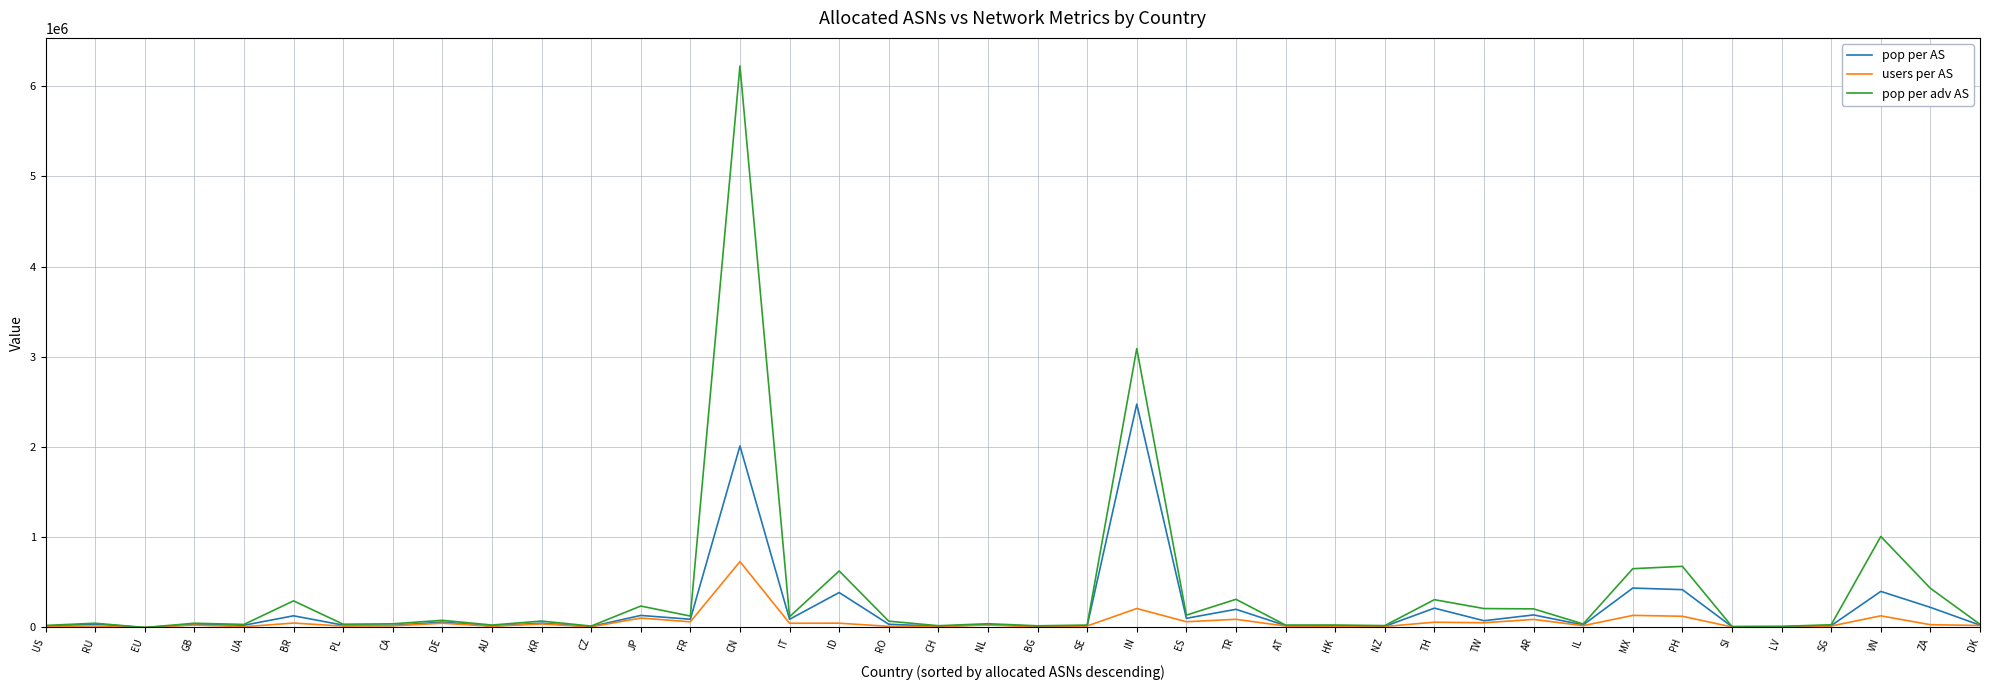

What position from the right is RU?

39